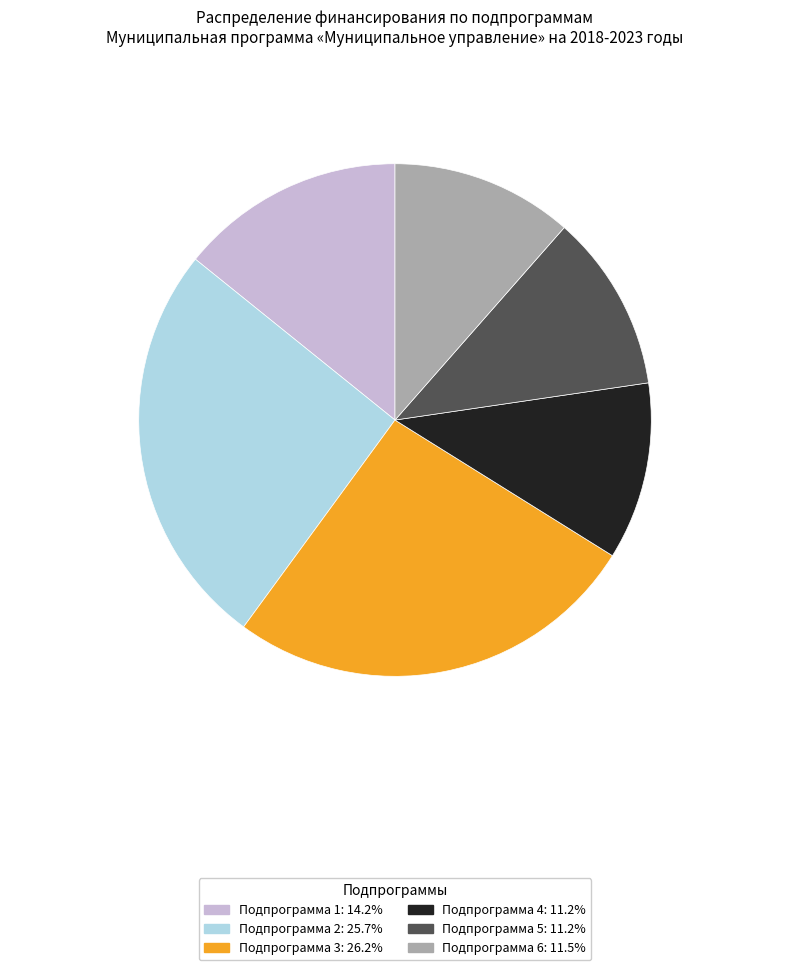

Is the sum of Подпрограмма 3 and Подпрограмма 6 greater than half?

No